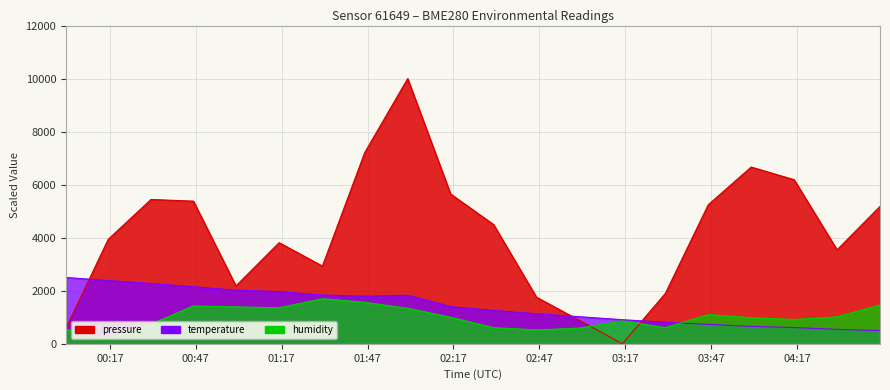

Where is the first local minimum for temperature?

2022-12-10T01:46:00